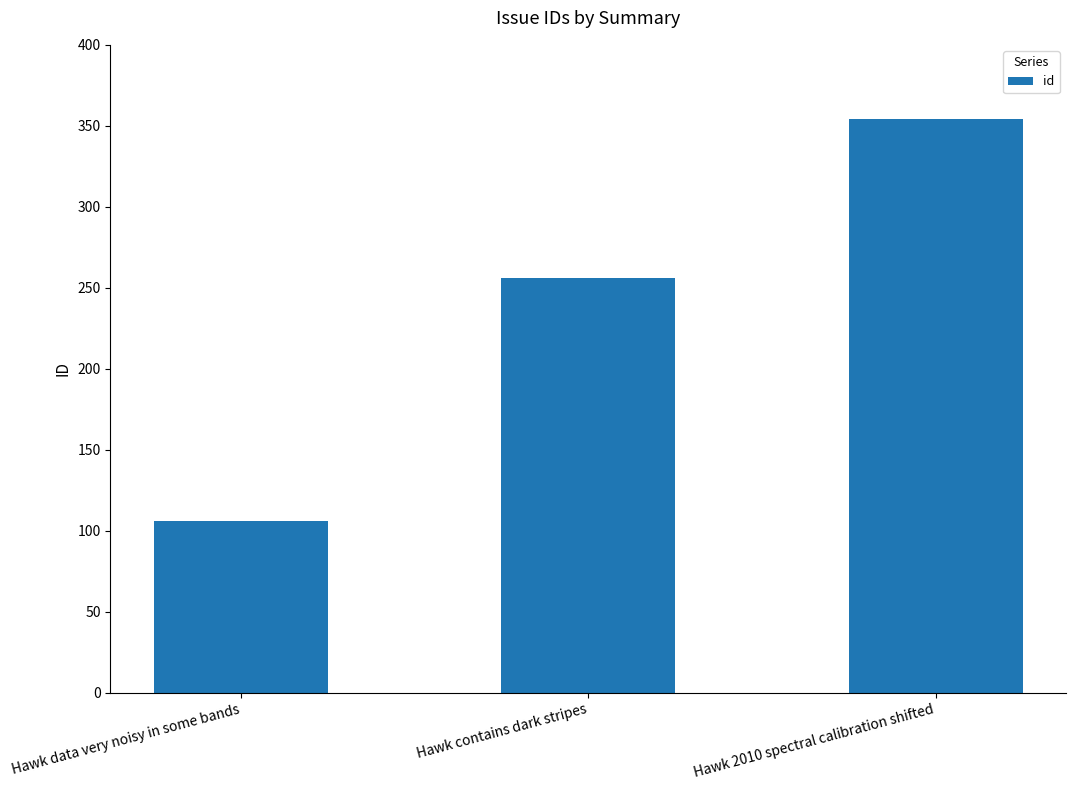

Count the number of data series in this chart.

1